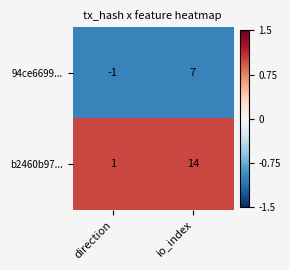

At which category does the chart reach its peak across all series?

io_index